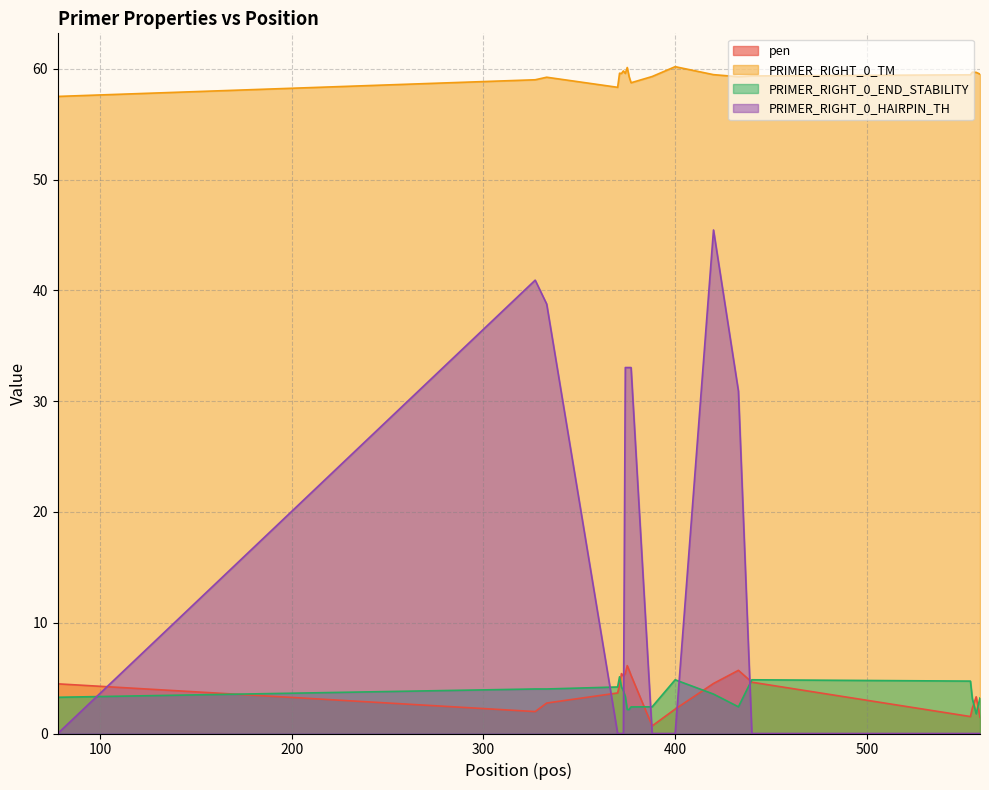

What is the highest value of the PRIMER_RIGHT_0_END_STABILITY series?

5.1